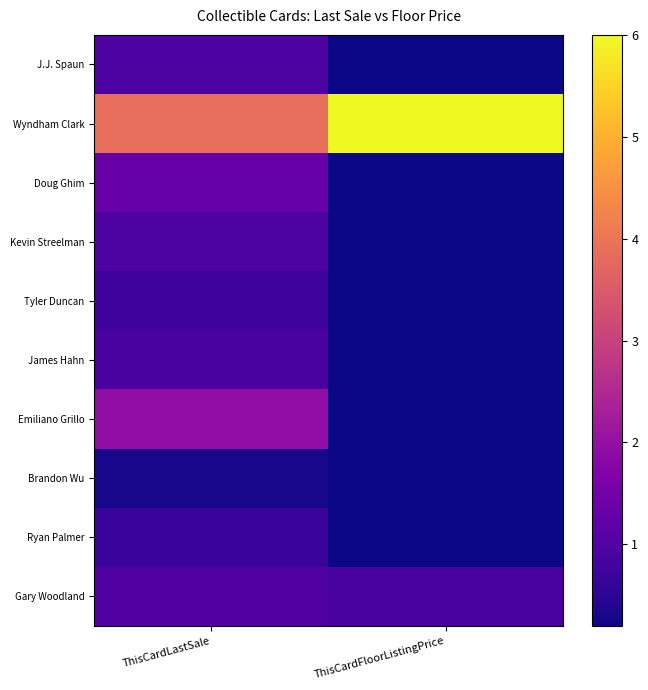

At which category does the chart reach its minimum across all series?

ThisCardFloorListingPrice